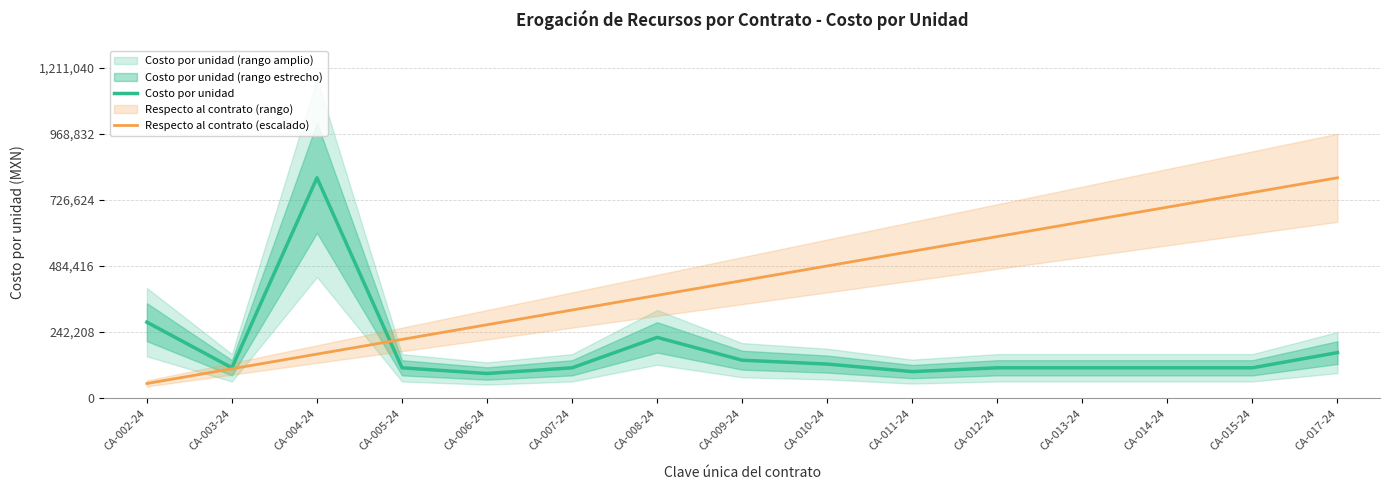

Which series changed the most between CA-015-24 and CA-017-24?

Costo por unidad